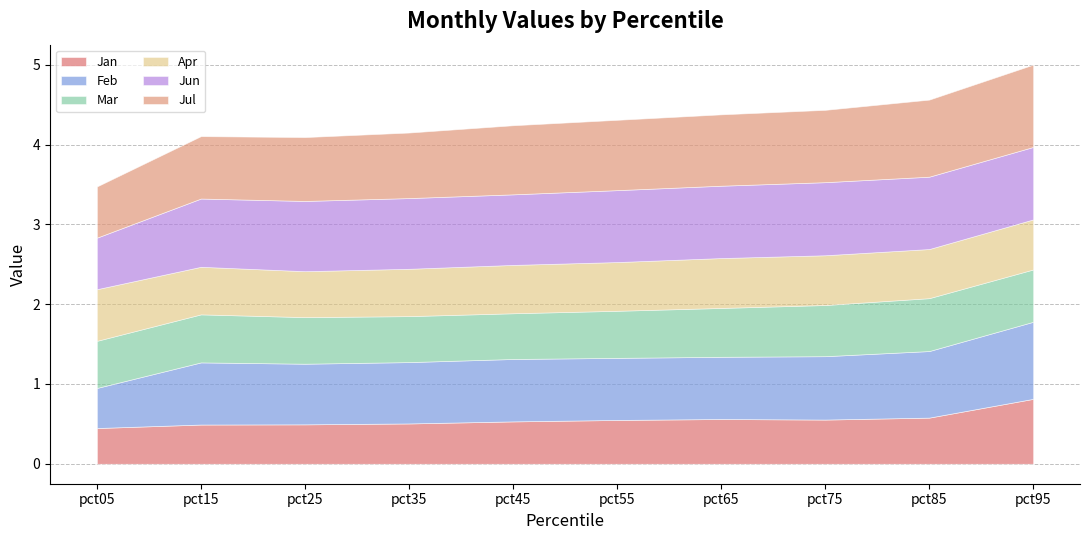

Where do Mar and Apr first cross each other?

pct05 and pct15